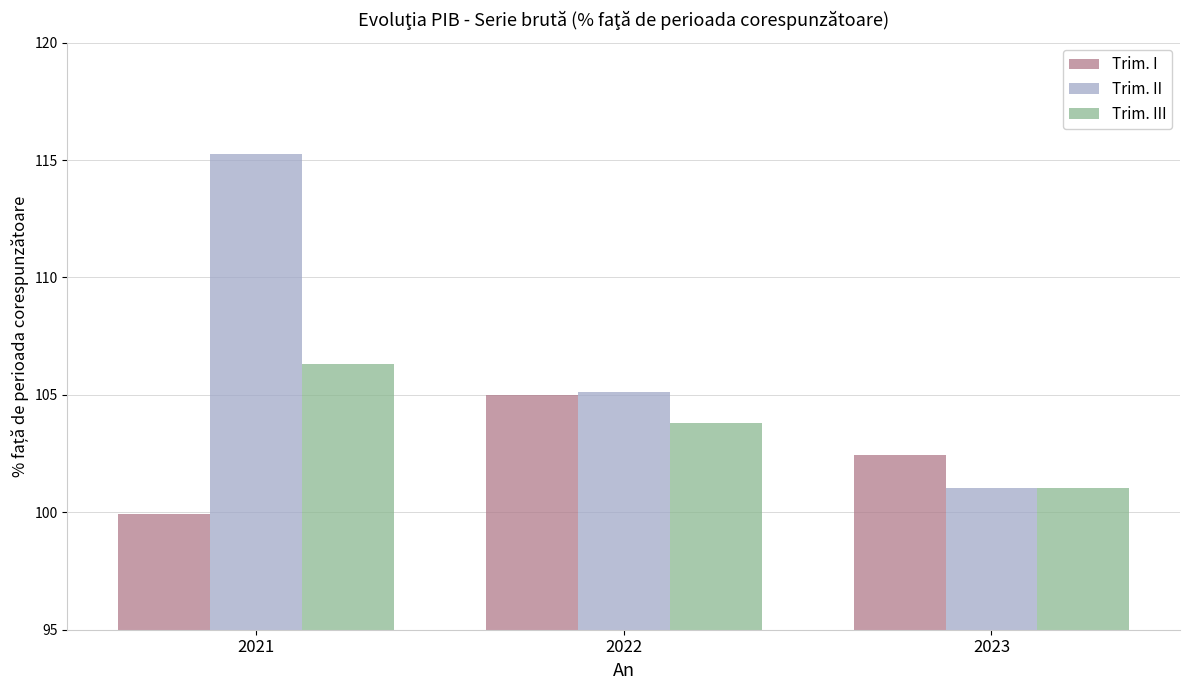

Which series has the largest range (max minus min)?

Trim. II